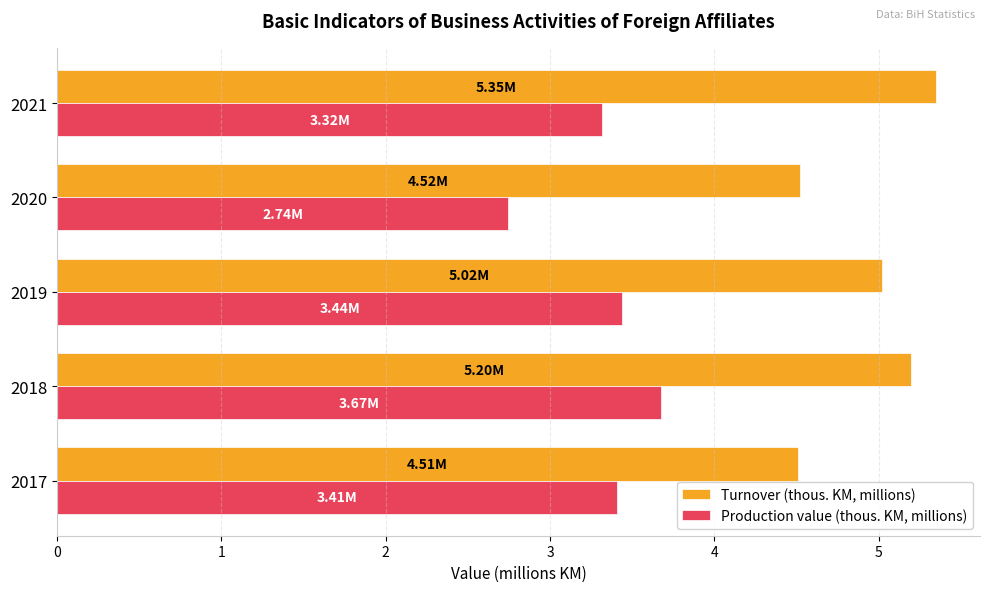

At how many categories does at least one series exceed 4?

5